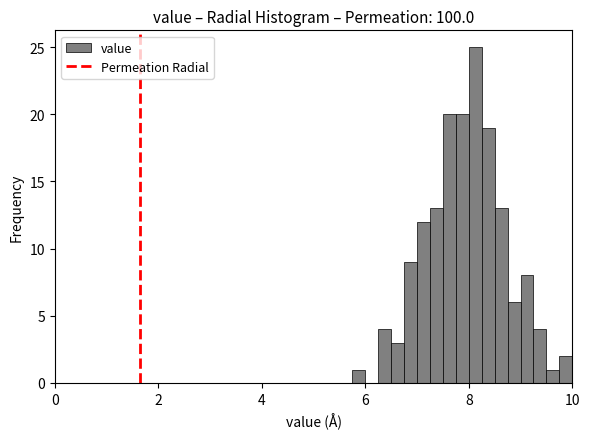

Around what value on the x-axis is the tallest bar? Give the approximate position of its centre, as read against the axis.

8.2